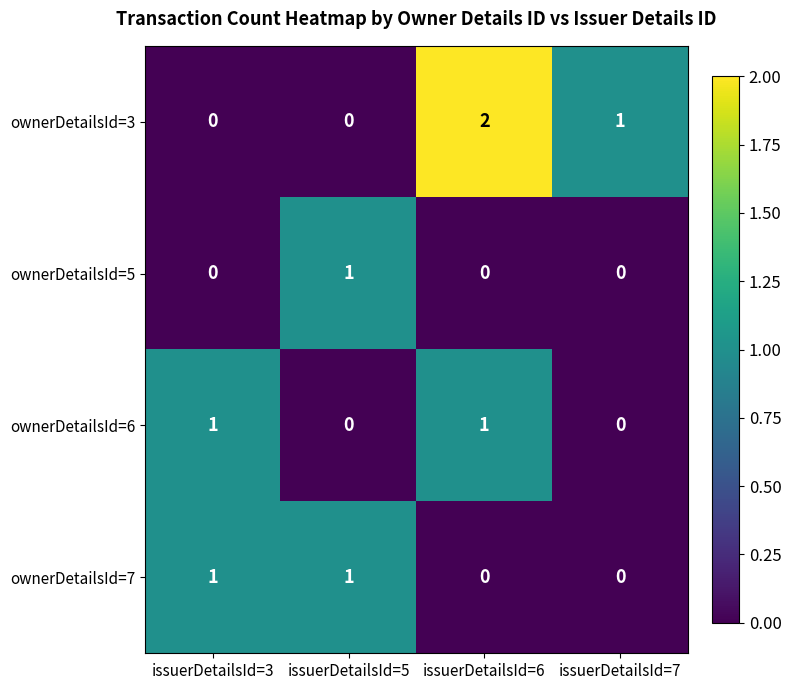

Which series has the largest total across all categories?

ownerDetailsId=3